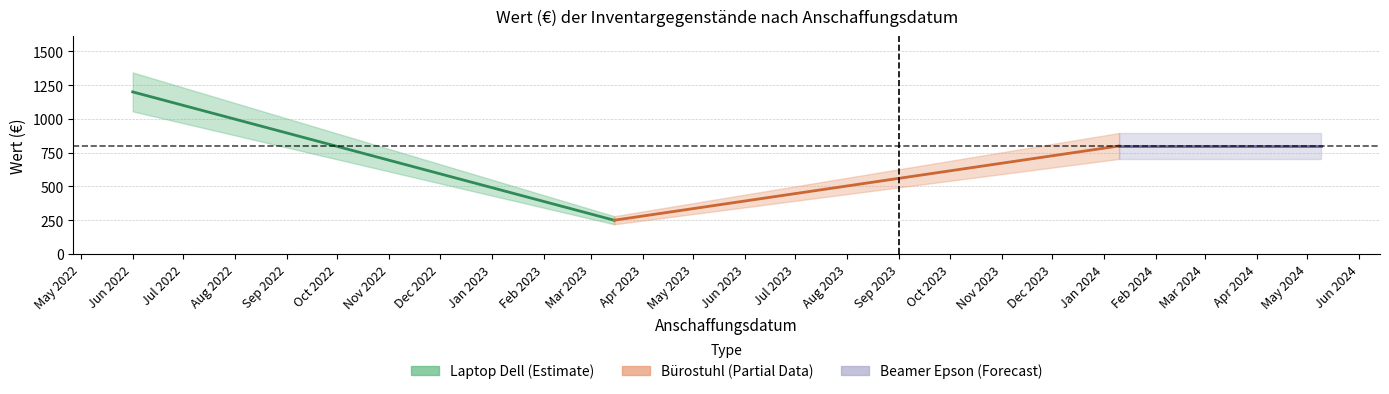

What is the minimum value shown in the chart?

250